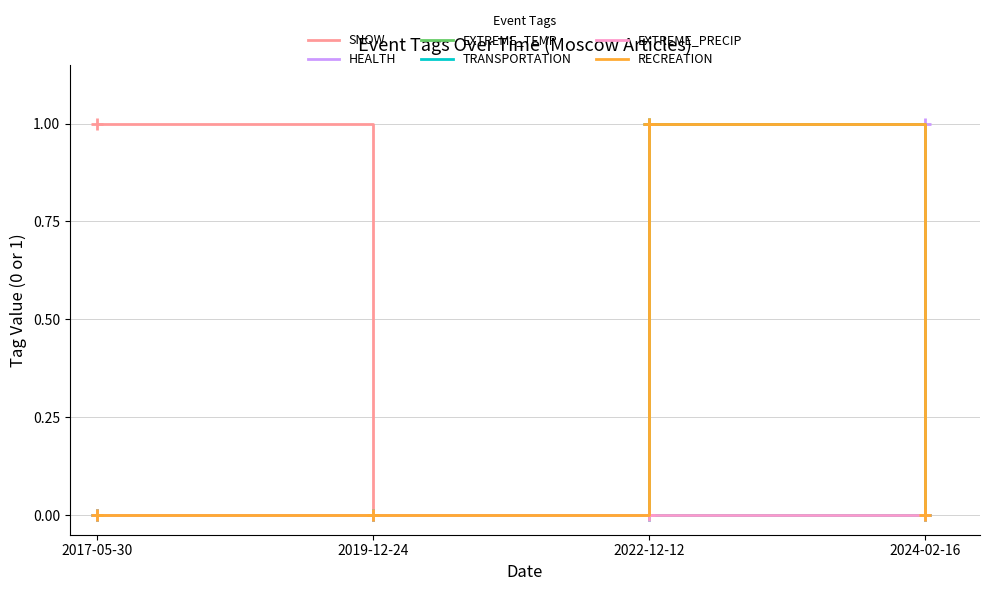

Is this an area chart (filled region under the line)?

No